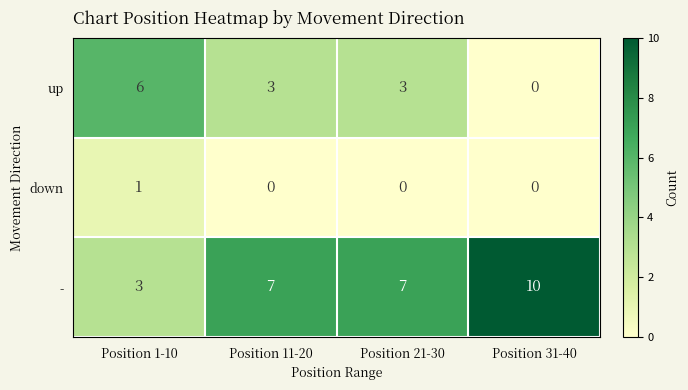

Reading left to right, list all the values displayed in this chart.

up: 6	3	3	0
down: 1	0	0	0
-: 3	7	7	10